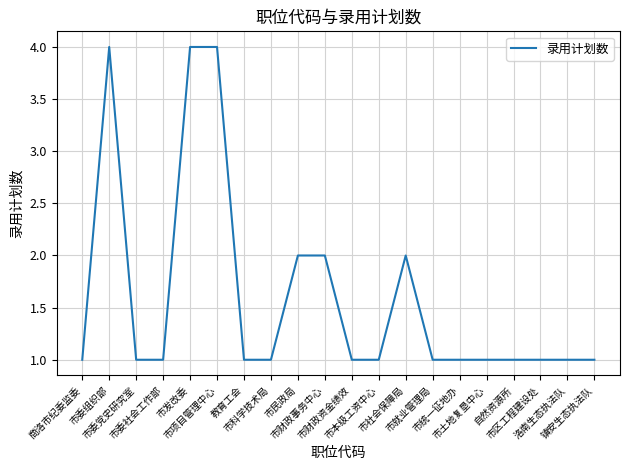

Count the number of categories in the chart.

20